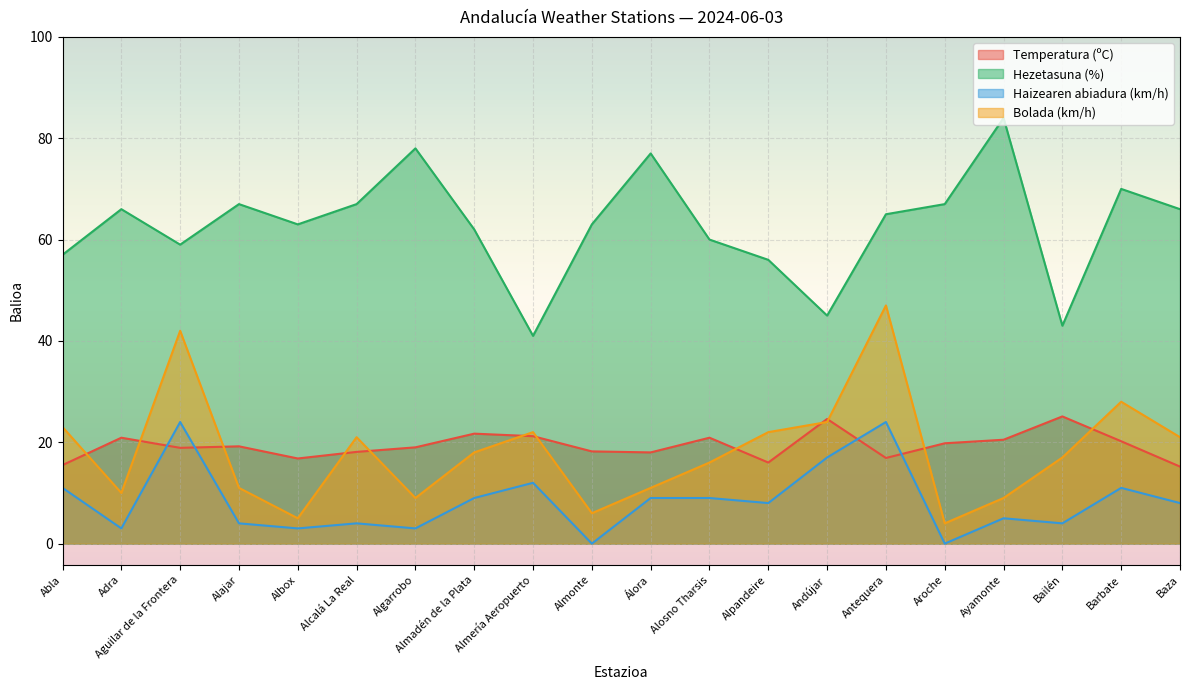

Reading left to right, what are all the values shown in this chart?

Temperatura (ºC): Abla=15.5	Adra=20.9	Aguilar de la Frontera=18.9	Alajar=19.2	Albox=16.8	Alcalá La Real=18.1	Algarrobo=19.0	Almadén de la Plata=21.7	Almería Aeropuerto=21.2	Almonte=18.2	Álora=18.0	Alosno Tharsis=20.9	Alpandeire=16.0	Andújar=24.6	Antequera=16.9	Aroche=19.8	Ayamonte=20.5	Bailén=25.1	Barbate=20.2	Baza=15.2
Hezetasuna (%): Abla=57.0	Adra=66.0	Aguilar de la Frontera=59.0	Alajar=67.0	Albox=63.0	Alcalá La Real=67.0	Algarrobo=78.0	Almadén de la Plata=62.0	Almería Aeropuerto=41.0	Almonte=63.0	Álora=77.0	Alosno Tharsis=60.0	Alpandeire=56.0	Andújar=45.0	Antequera=65.0	Aroche=67.0	Ayamonte=84.0	Bailén=43.0	Barbate=70.0	Baza=66.0
Haizearen abiadura (km/h): Abla=11.0	Adra=3.0	Aguilar de la Frontera=24.0	Alajar=4.0	Albox=3.0	Alcalá La Real=4.0	Algarrobo=3.0	Almadén de la Plata=9.0	Almería Aeropuerto=12.0	Almonte=0.0	Álora=9.0	Alosno Tharsis=9.0	Alpandeire=8.0	Andújar=17.0	Antequera=24.0	Aroche=0.0	Ayamonte=5.0	Bailén=4.0	Barbate=11.0	Baza=8.0
Bolada (km/h): Abla=23.0	Adra=10.0	Aguilar de la Frontera=42.0	Alajar=11.0	Albox=5.0	Alcalá La Real=21.0	Algarrobo=9.0	Almadén de la Plata=18.0	Almería Aeropuerto=22.0	Almonte=6.0	Álora=11.0	Alosno Tharsis=16.0	Alpandeire=22.0	Andújar=24.0	Antequera=47.0	Aroche=4.0	Ayamonte=9.0	Bailén=17.0	Barbate=28.0	Baza=21.0